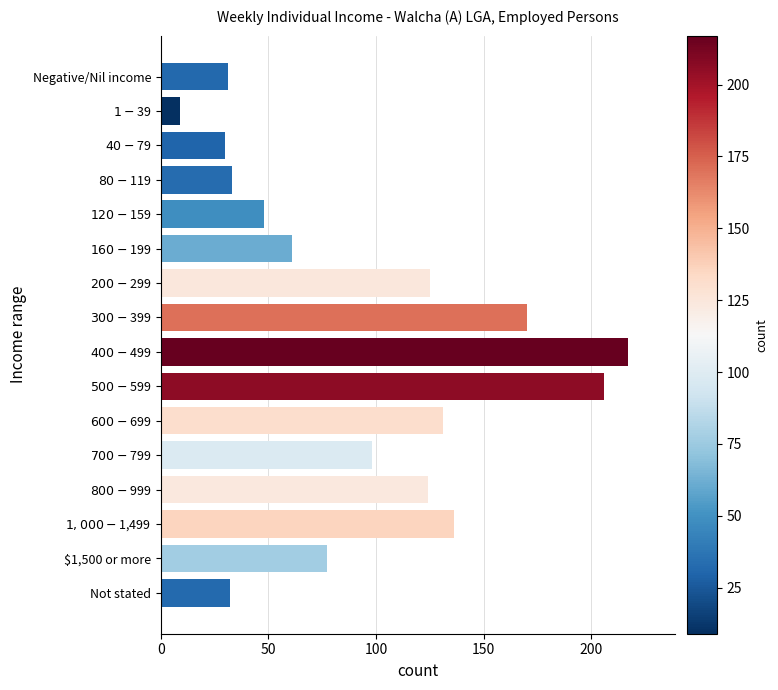

Is it true that the value at Negative/Nil income is 31?

True